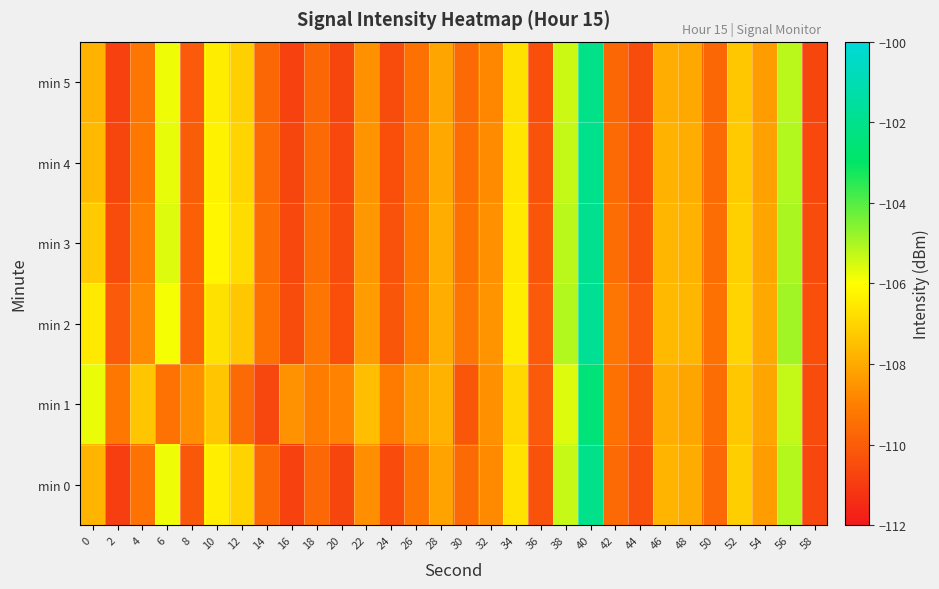

List the series in order of their peak value, lowest first.

min 1, min 5, min 0, min 4, min 3, min 2